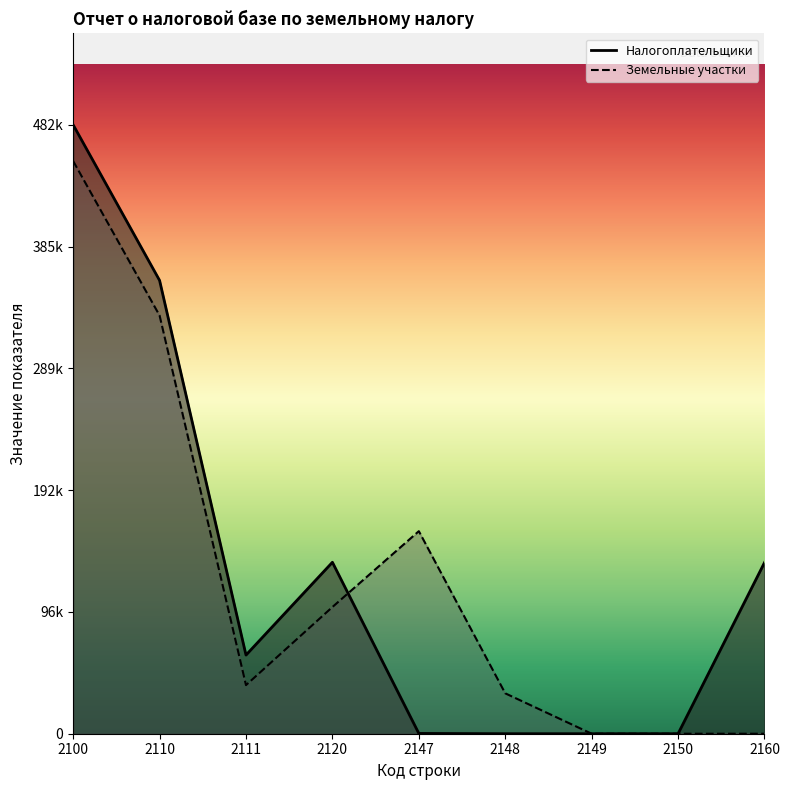

At which category does Земельные участки reach its first local valley?

2111